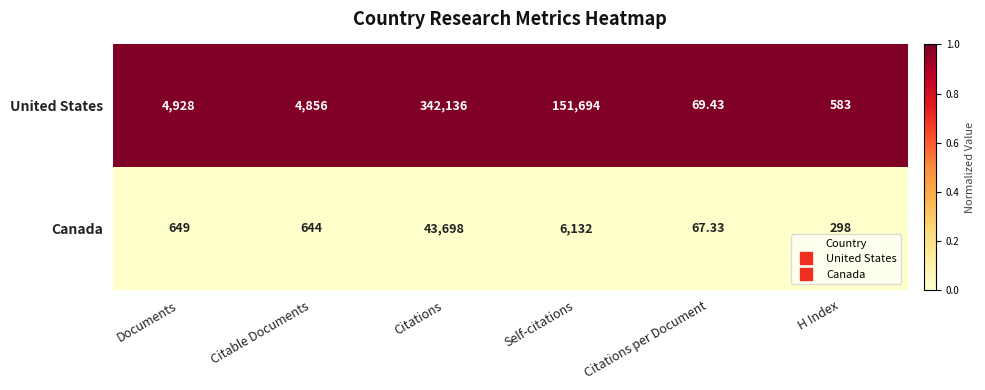

At which category is the sum across all series the highest?

Citations